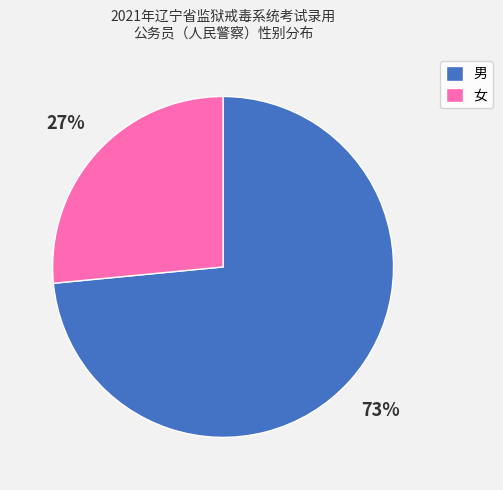

To the nearest percent, what is the combined percentage of 男 and 女?

100%